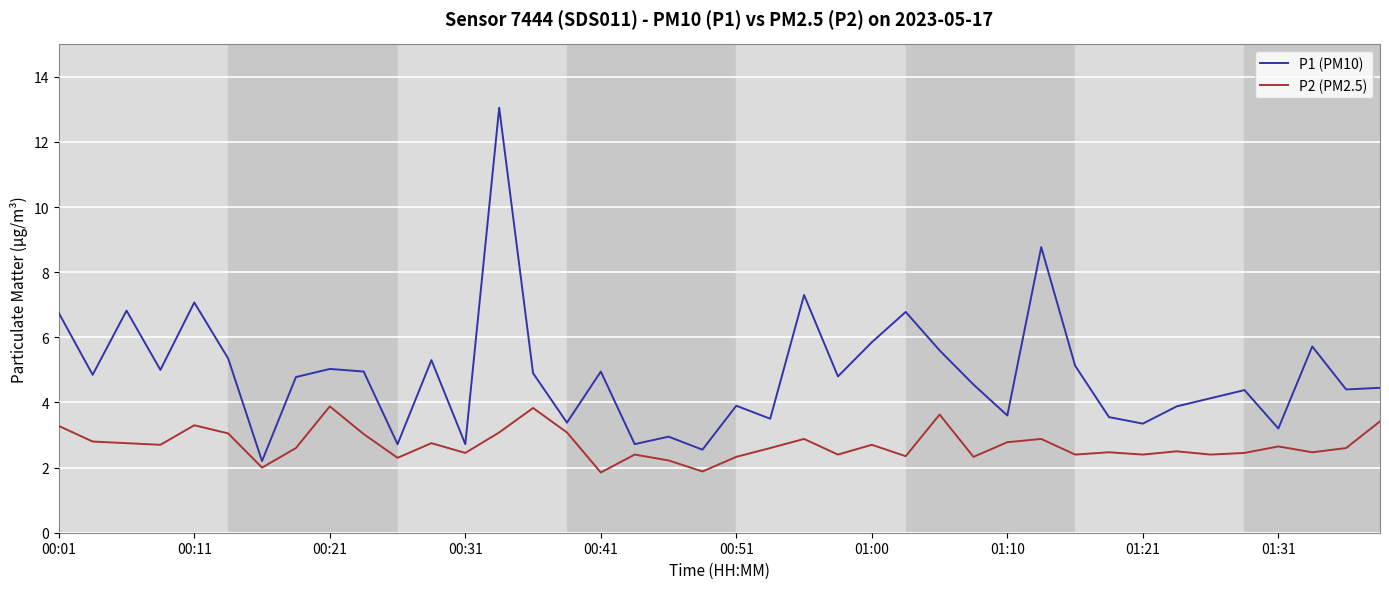

What is the maximum value for P2 (PM2.5)?

3.9